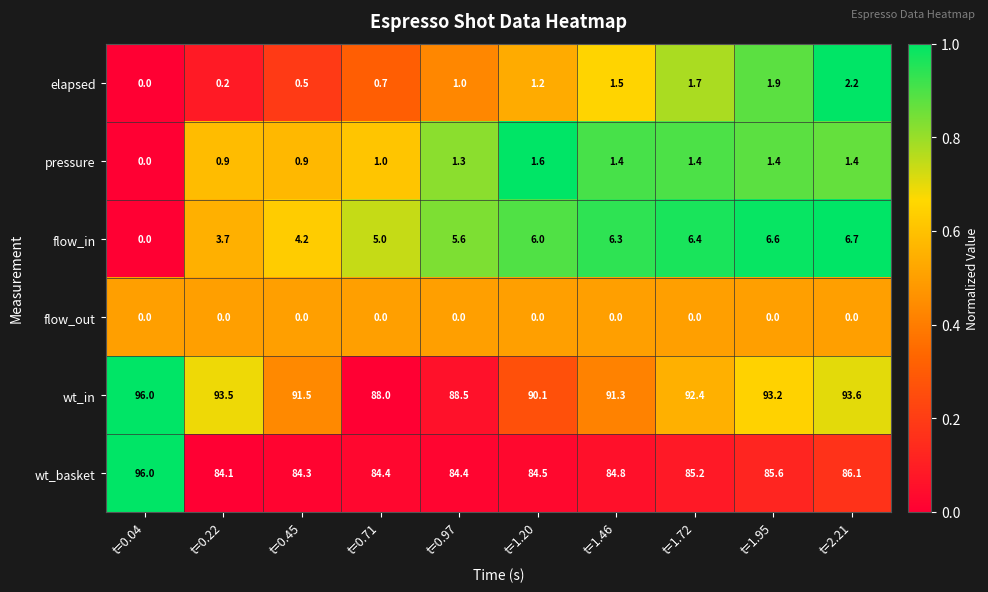

Is the value of elapsed at t=0.71 greater than the value of wt_basket at t=0.22?

No